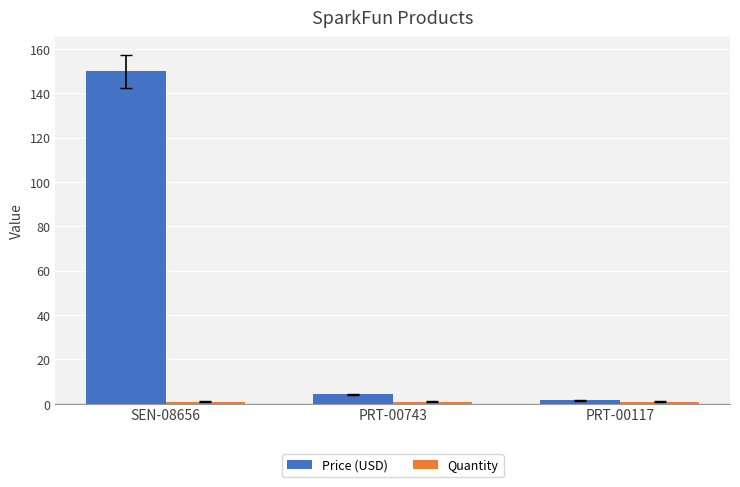

How many groups of bars are there?

3